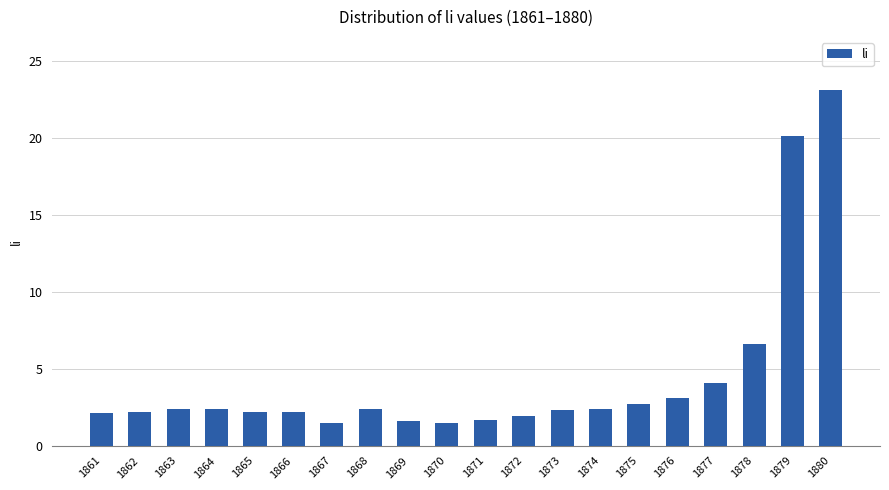

How many bars are there in total?

20